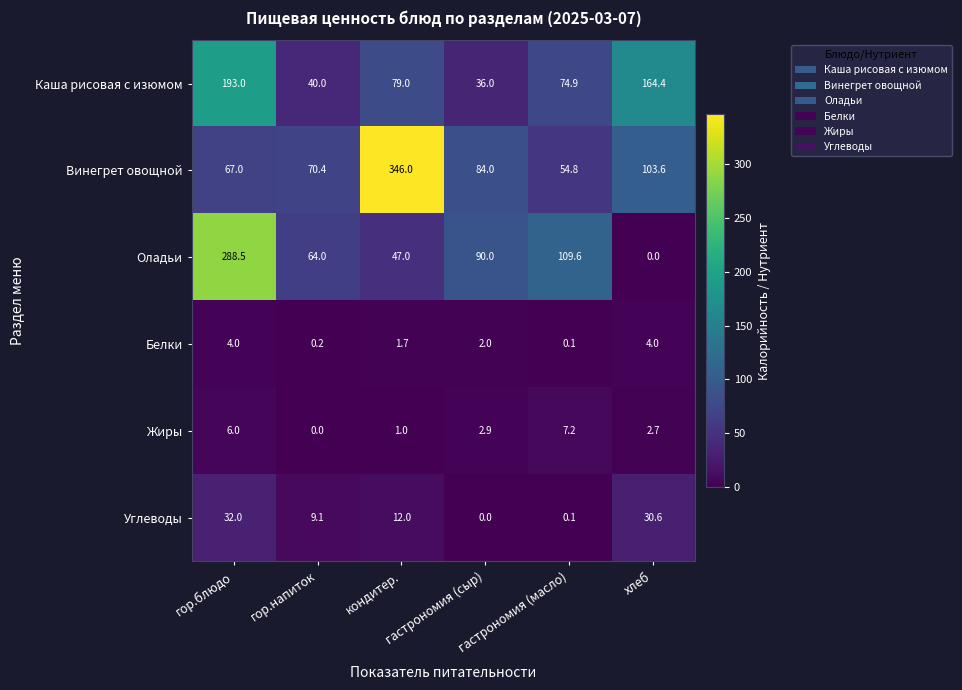

What is the average value of the Белки series?

2.0